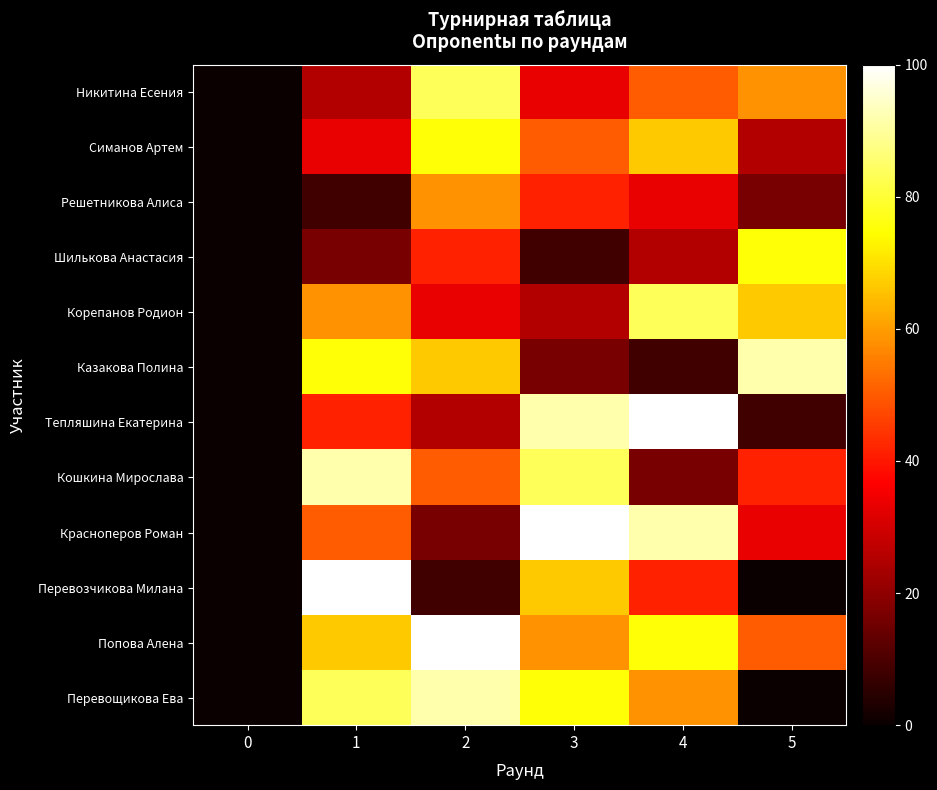

Rank the series at 0 from lowest to highest value.

Никитина Есения, Симанов Артем, Решетникова Алиса, Шилькова Анастасия, Корепанов Родион, Казакова Полина, Тепляшина Екатерина, Кошкина Мирослава, Красноперов Роман, Перевозчикова Милана, Попова Алена, Перевощикова Ева